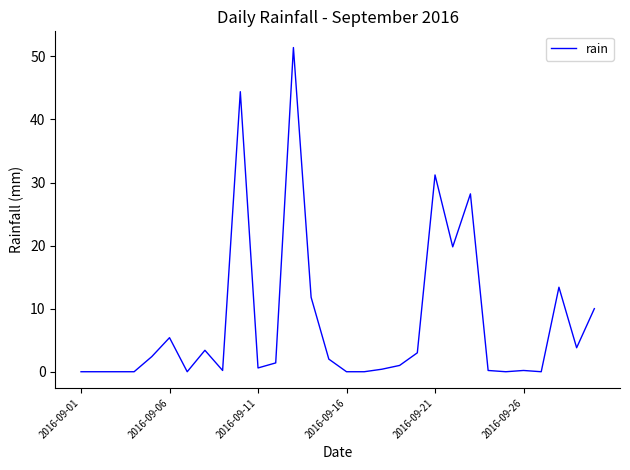

What is the average value?

7.8